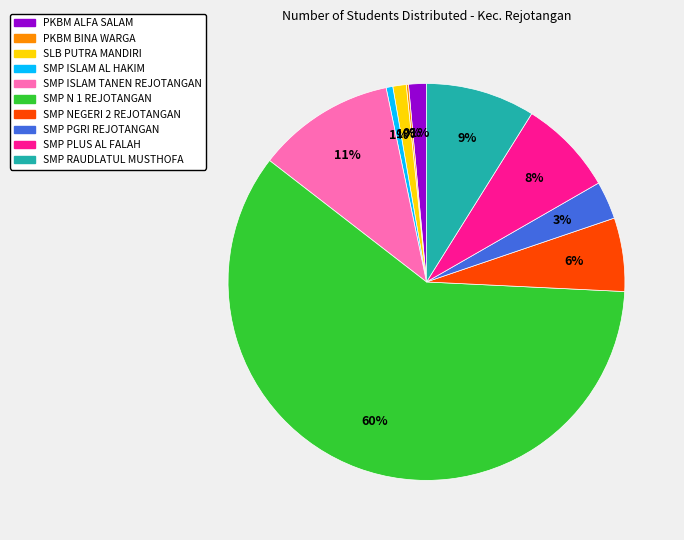

Combined, do SMP NEGERI 2 REJOTANGAN and SMP PLUS AL FALAH account for over 50%?

No